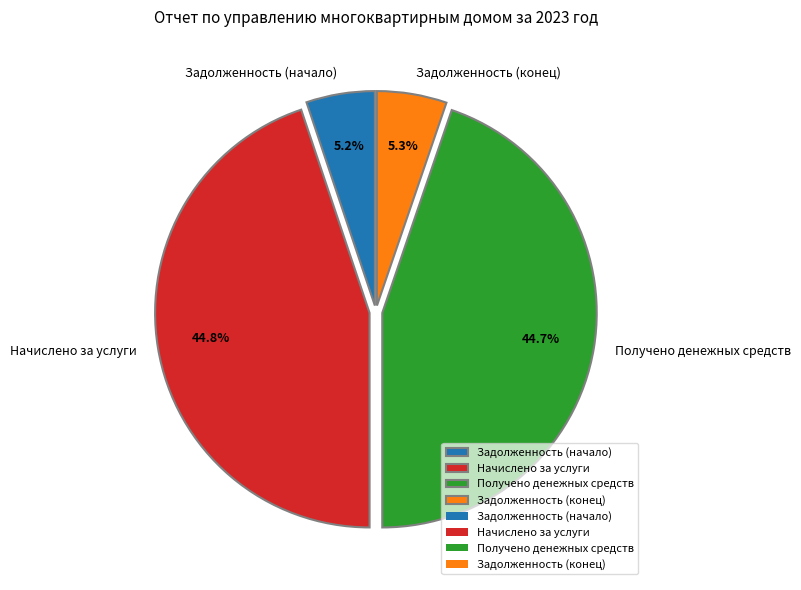

Does any single category account for the majority?

No